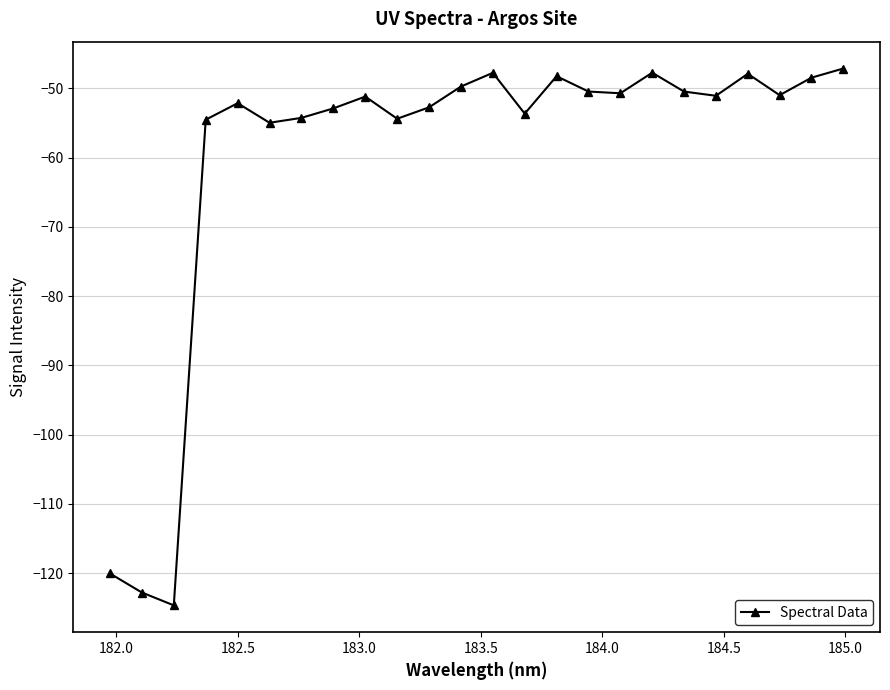

What is the smallest value displayed?

-124.7